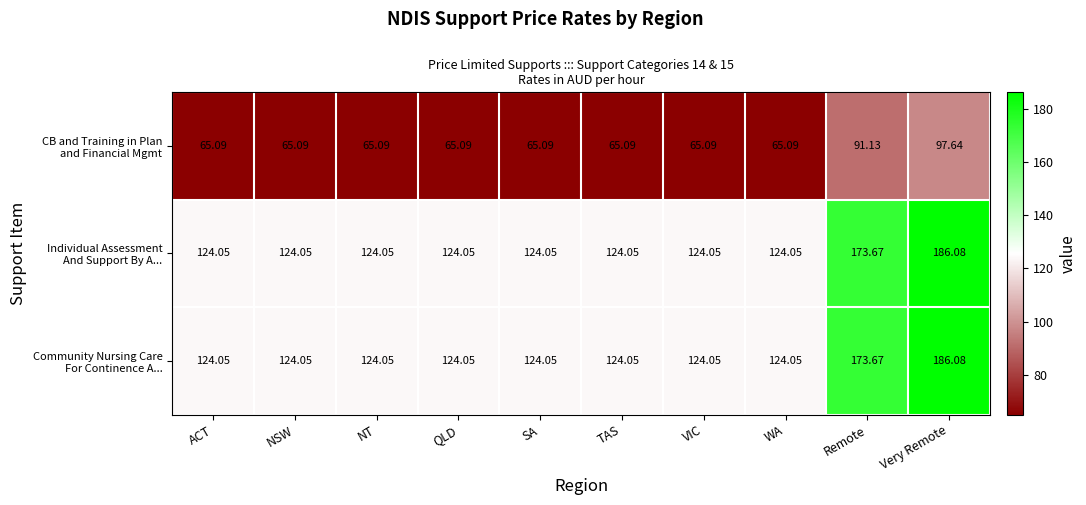

At which category is the sum across all series the highest?

Very Remote